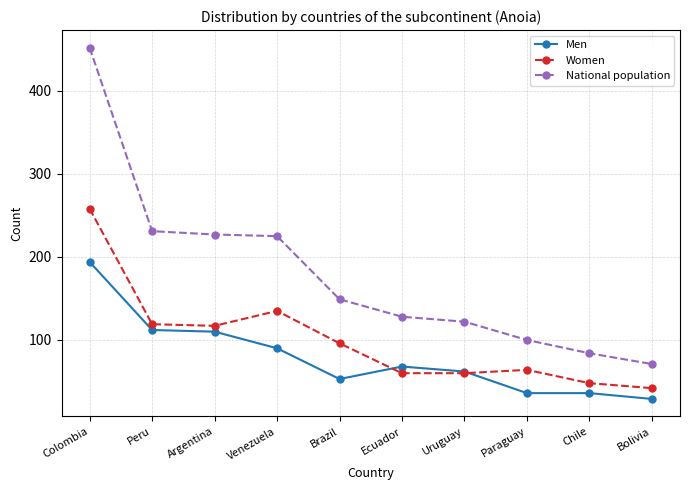

True or false: Women and National population cross at least once.

False